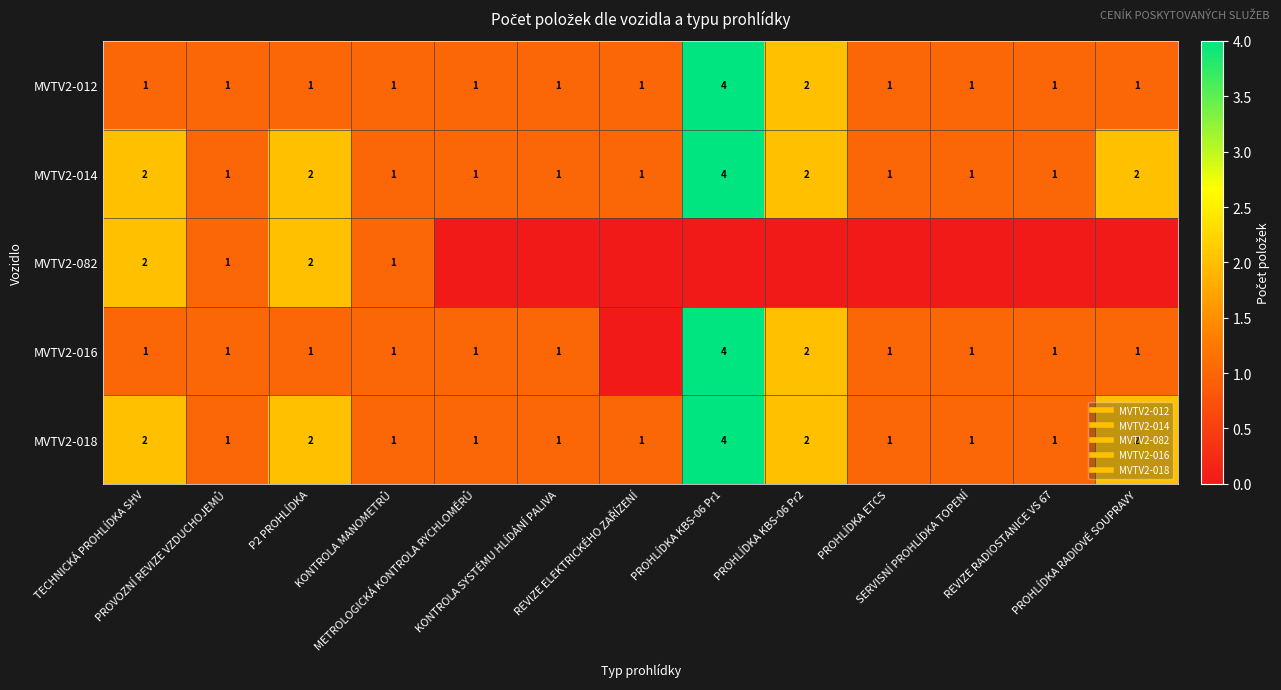

At how many categories does at least one series exceed 2?

1